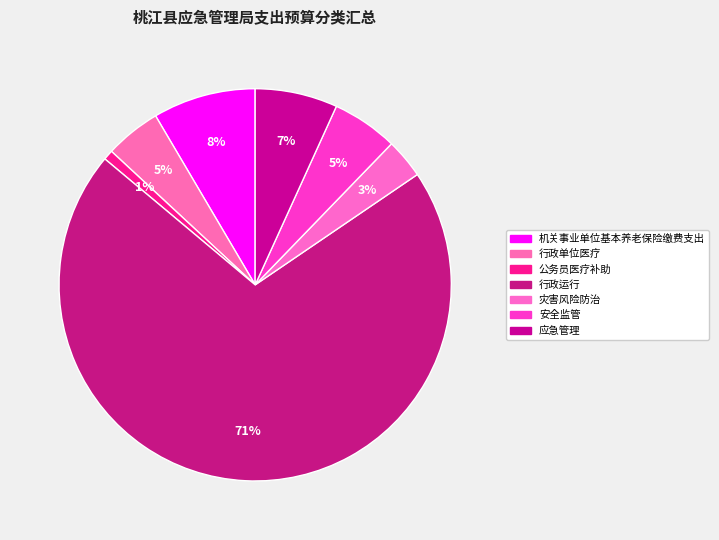

Rank the categories by value from lowest to highest.

公务员医疗补助, 灾害风险防治, 行政单位医疗, 安全监管, 应急管理, 机关事业单位基本养老保险缴费支出, 行政运行